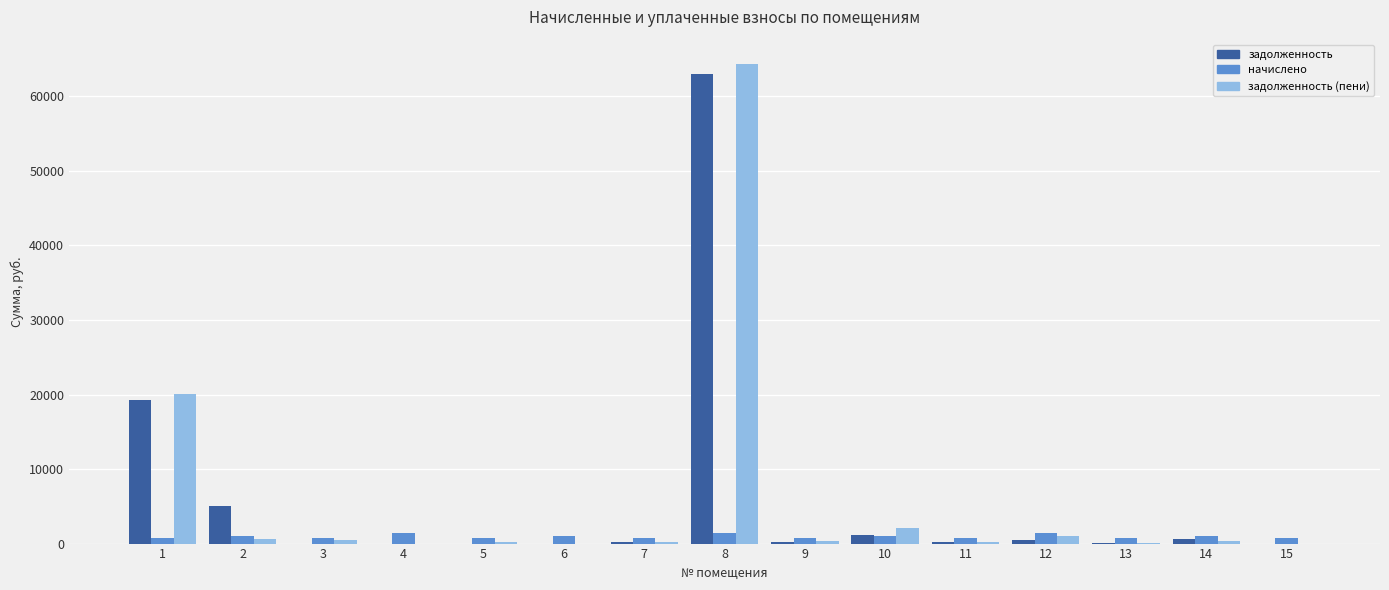

The value of задолженность (пени) at 7 is 249.5. True or false?

True